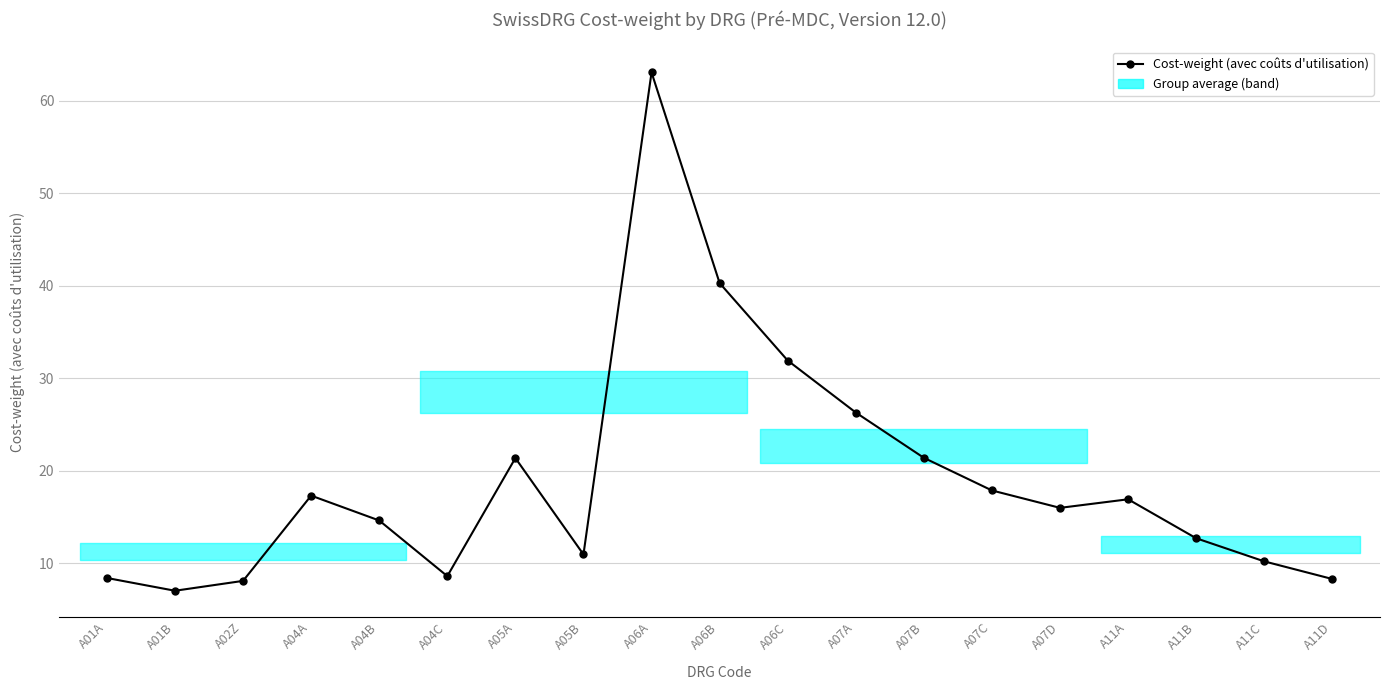

Which has a higher value, A02Z or A06B?

A06B